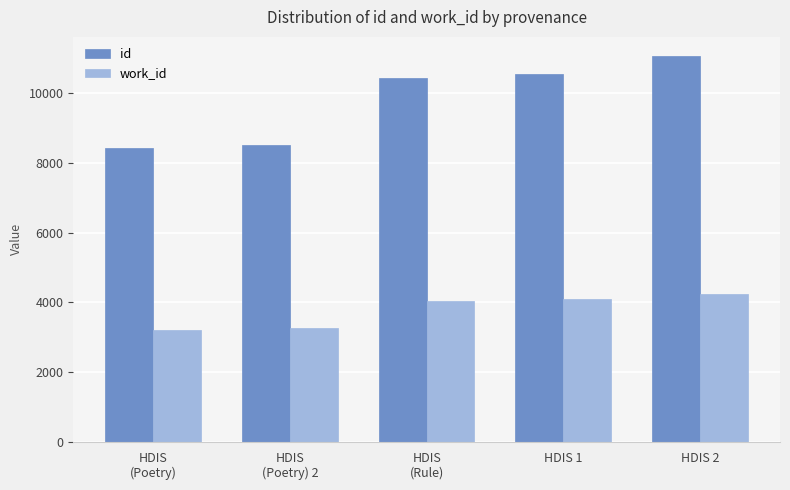

Which series has the widest spread of values?

id